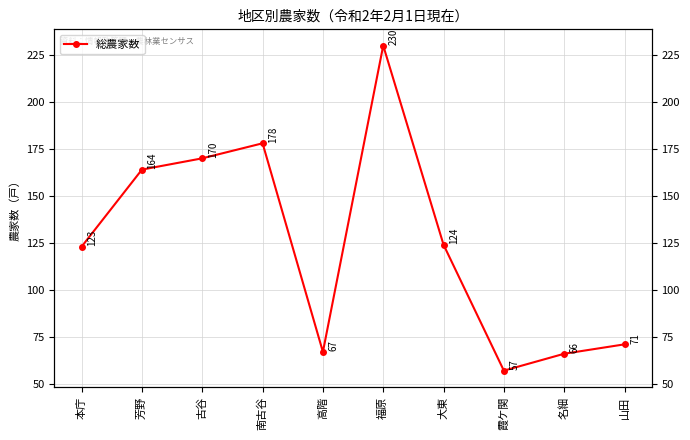

True or false: the data shows 164 at 芳野.

True